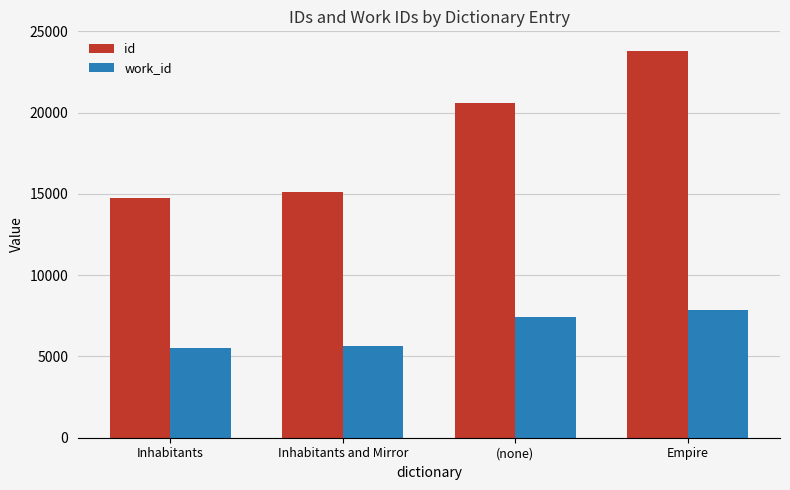

Between Inhabitants and (none), which series saw the biggest shift?

id